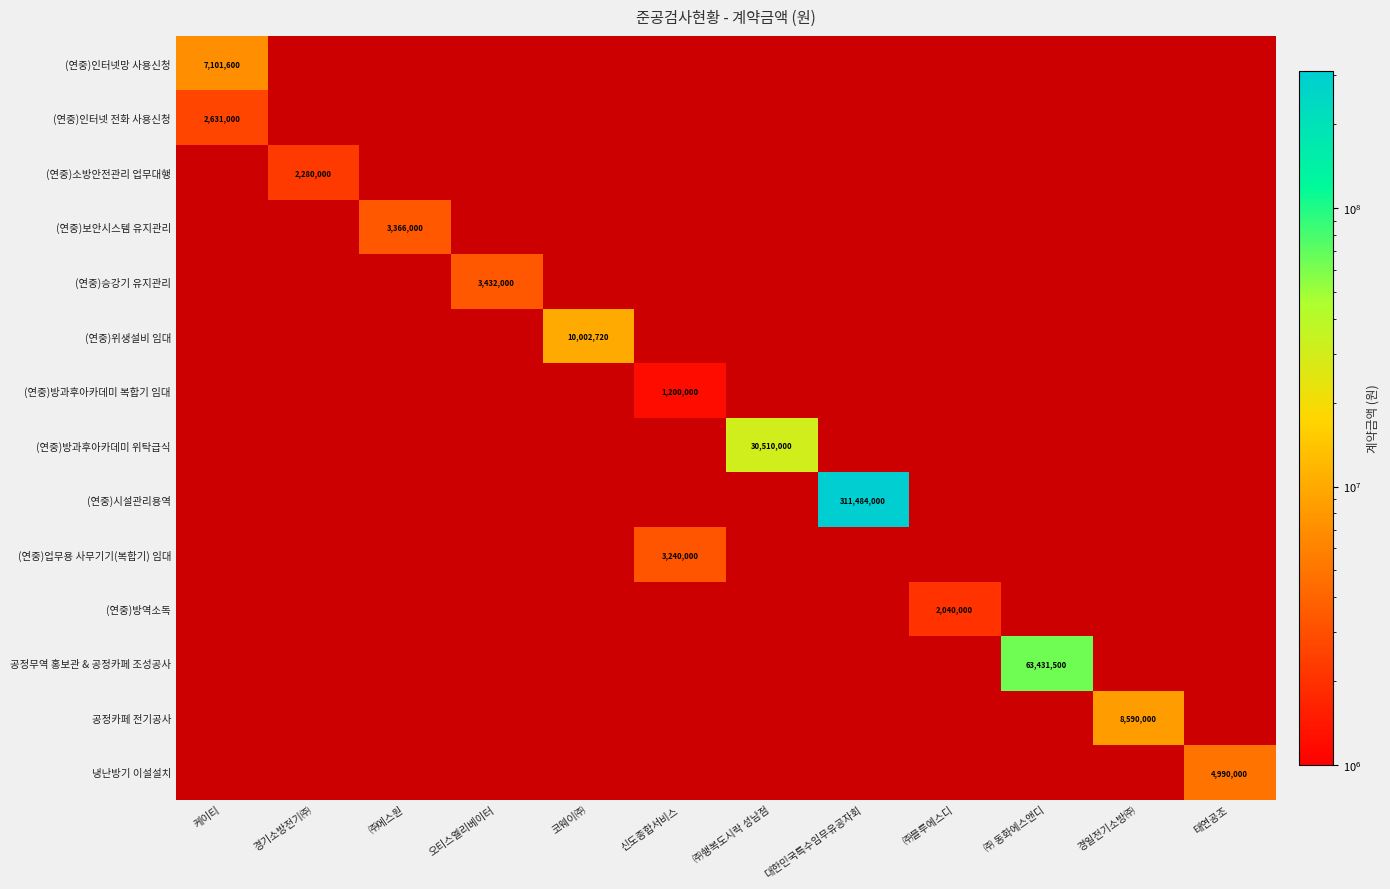

Is the value of (연중)소방안전관리 업무대행 at 태연공조 greater than the value of (연중)시설관리용역 at 경일전기소방㈜?

No